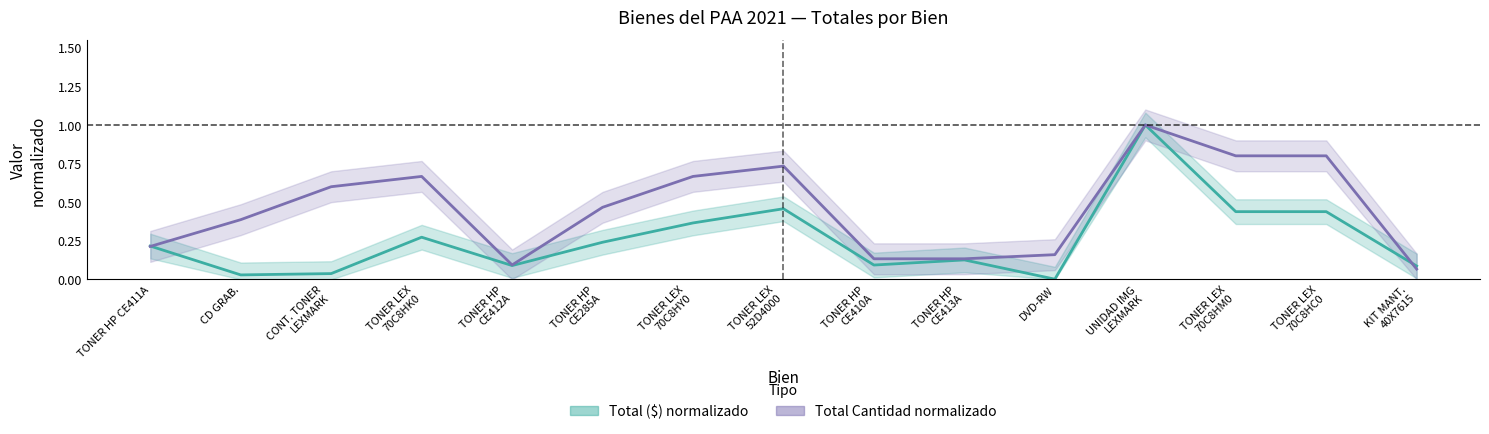

At how many categories does at least one series exceed 0?

15